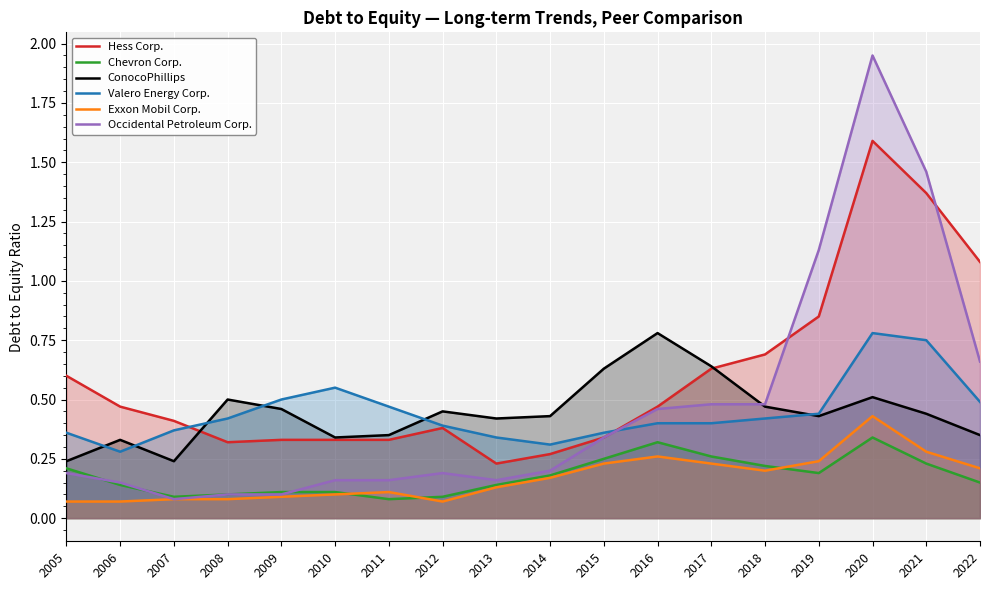

True or false: Occidental Petroleum Corp. and ConocoPhillips intersect in this chart.

True